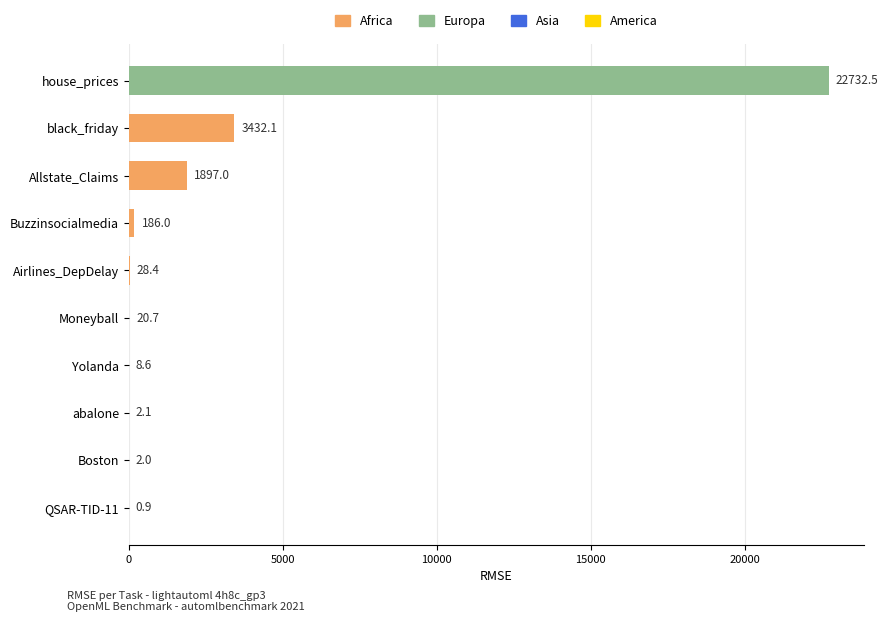

How many distinct data groups are displayed?

1